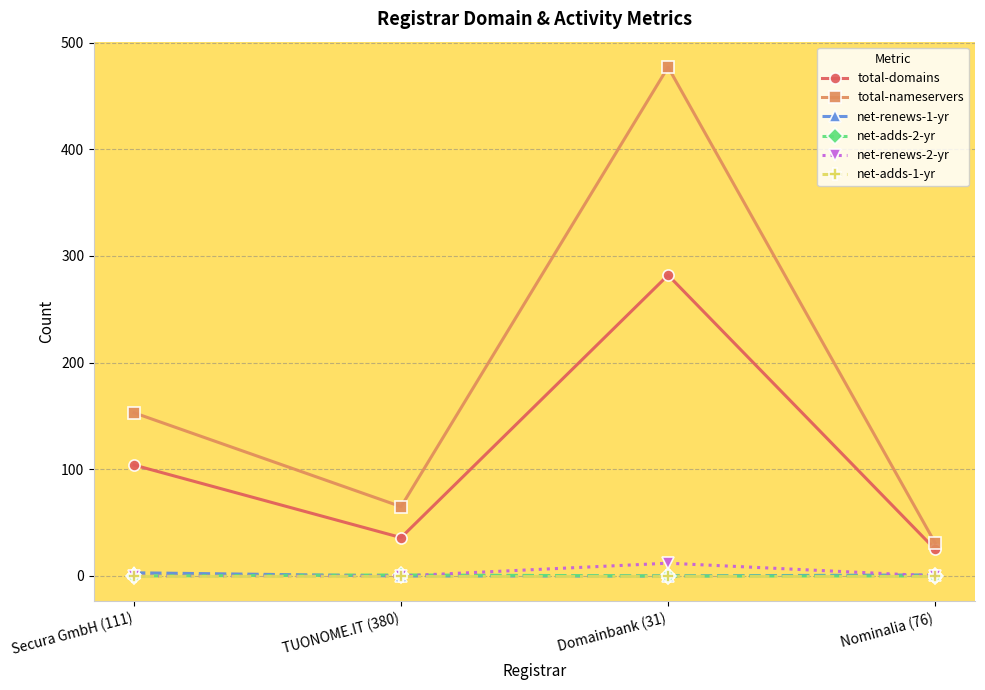

The value of net-renews-1-yr at TUONOME.IT (380) is 0. True or false?

True